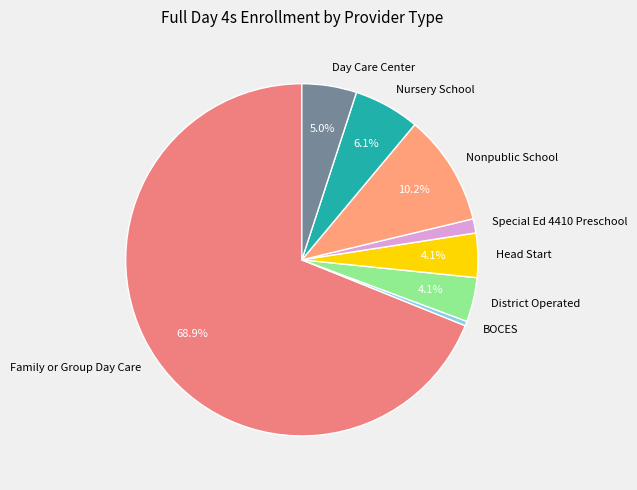

Which slice represents more than half of the pie?

Family or Group Day Care